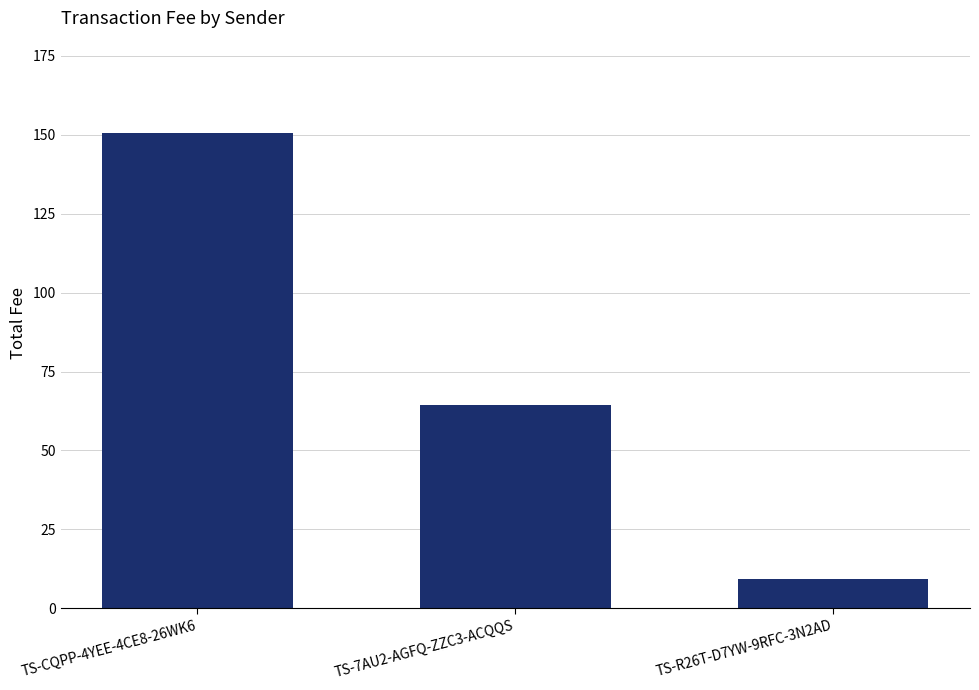

What is the sum of all values?

224.2